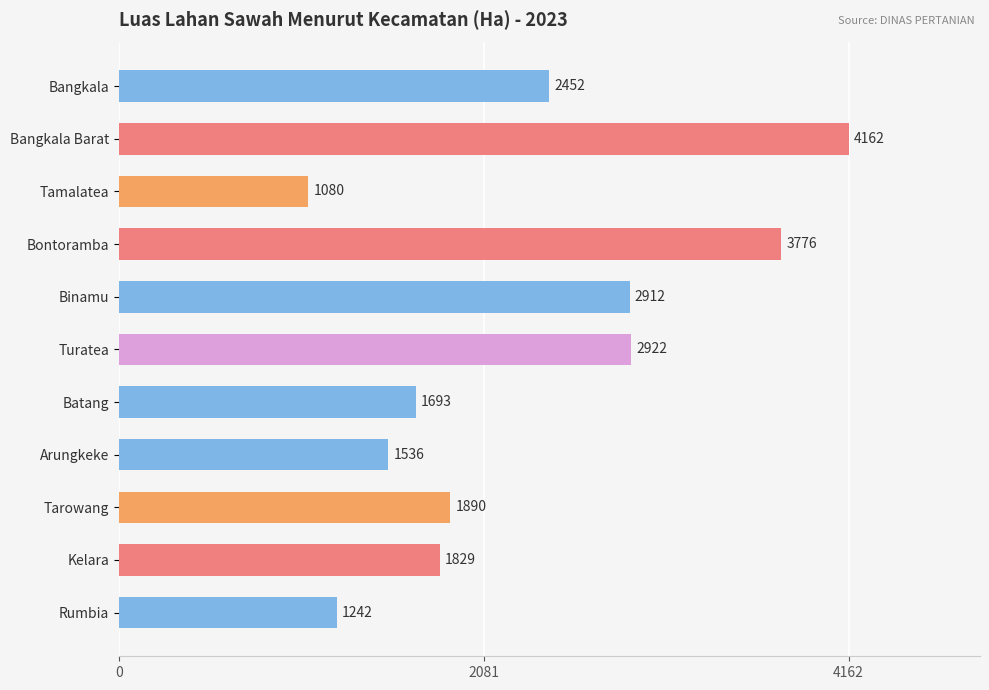

Approximately how many times larger is the value at Bontoramba compared to Arungkeke?

2.5